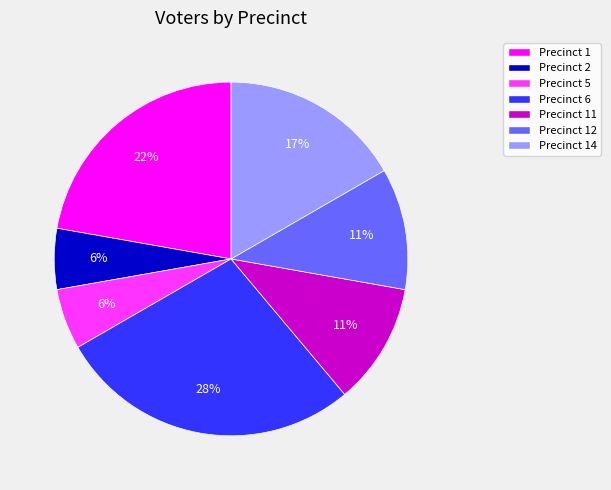

Approximately how many times larger is the value at Precinct 14 compared to Precinct 11?

1.5